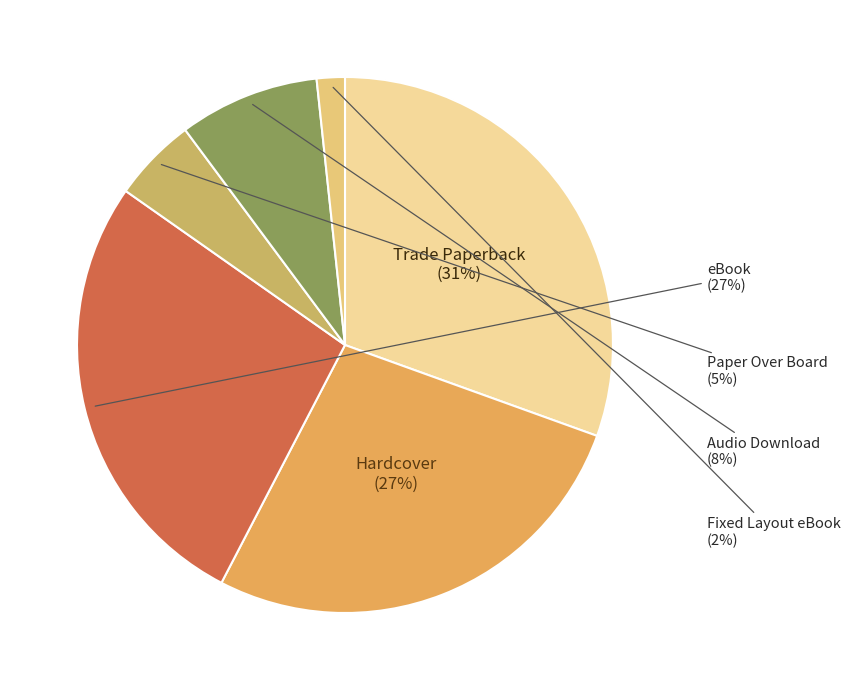

Combined, do Trade Paperback and Fixed Layout eBook account for over 50%?

No